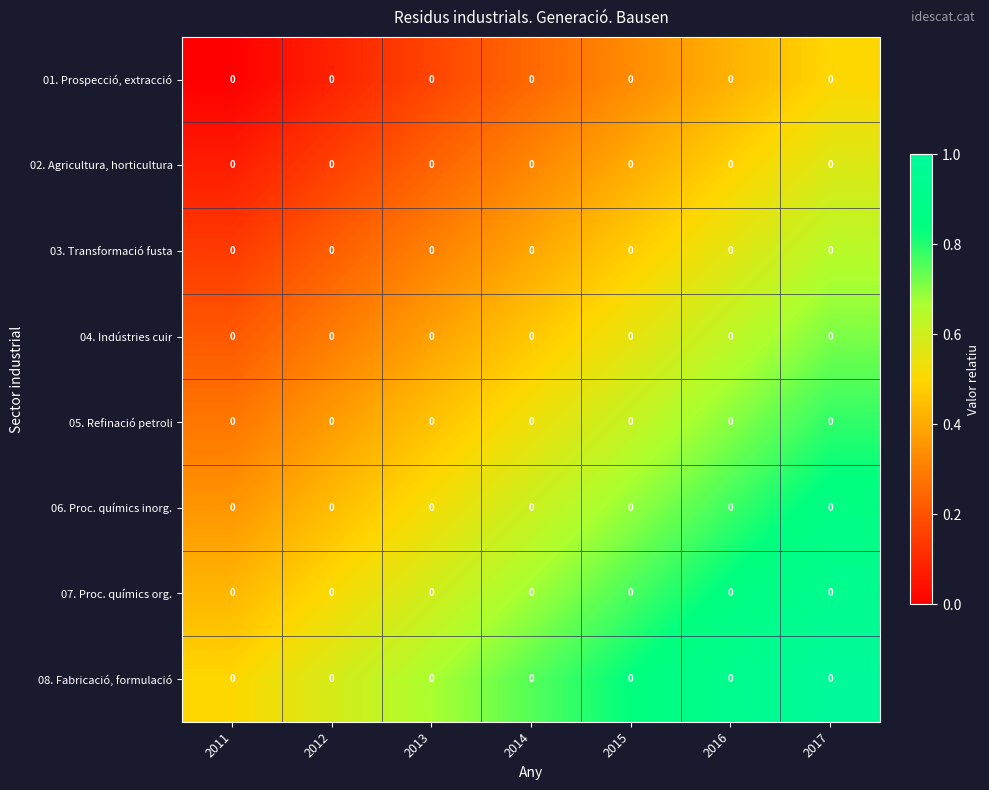

Which category has the highest value across all series?

2017